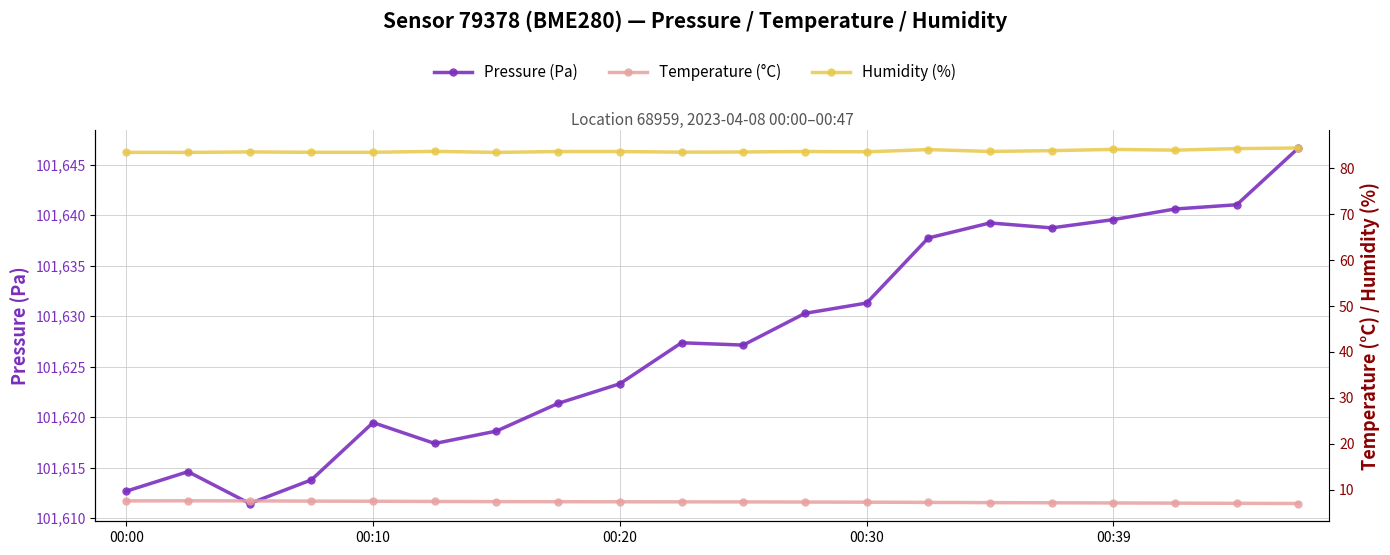

How many data points does each series have?

20